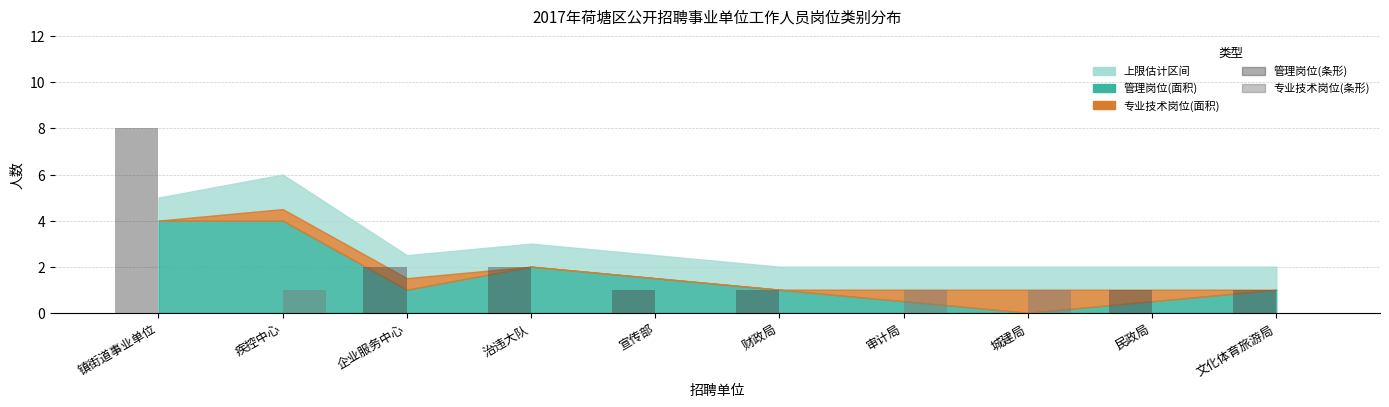

At which category is the sum across all series the highest?

镇街道事业单位